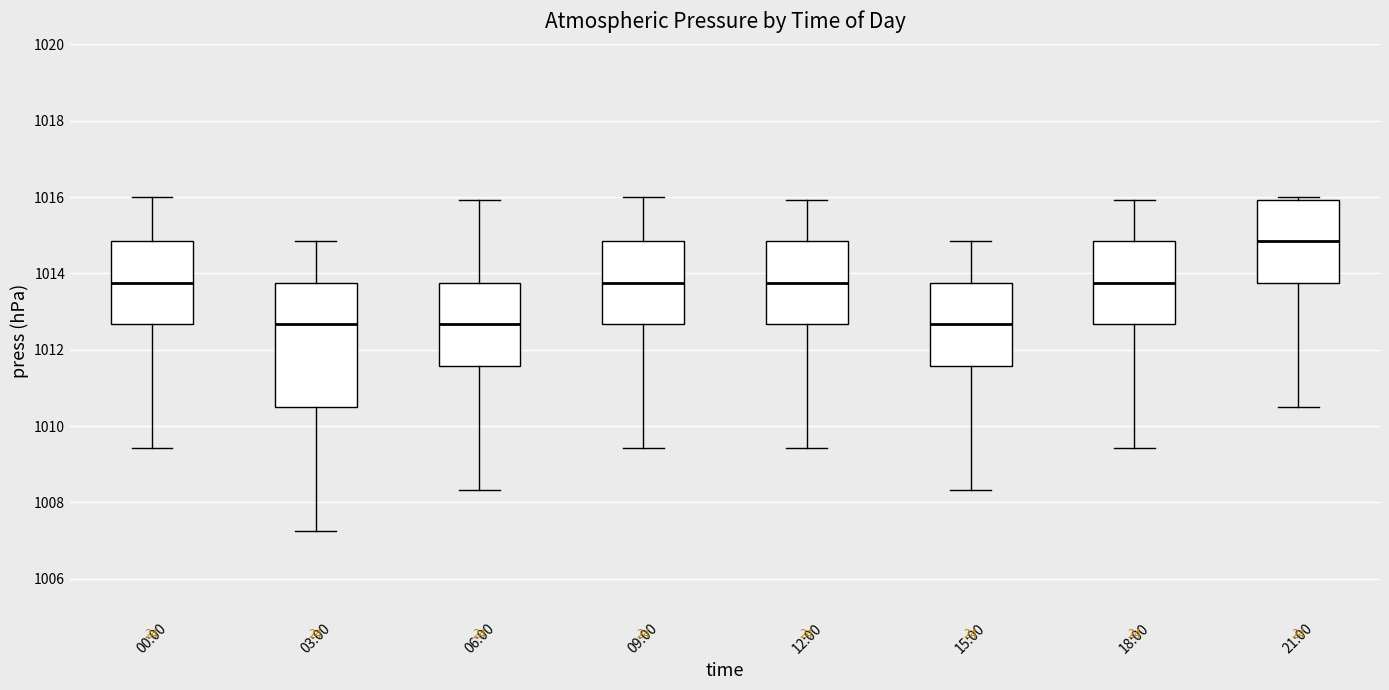

Where is the lower edge of the box for 06:00 on the y-axis? The values are not printed on the chart, so give them approximately, as read against the axis.

1011.6